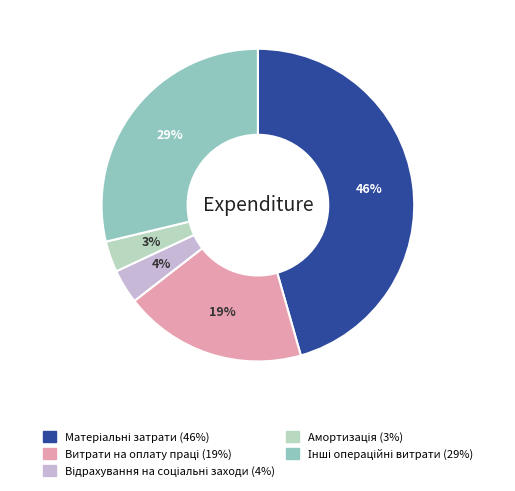

To the nearest percent, what is the average slice percentage?

20%